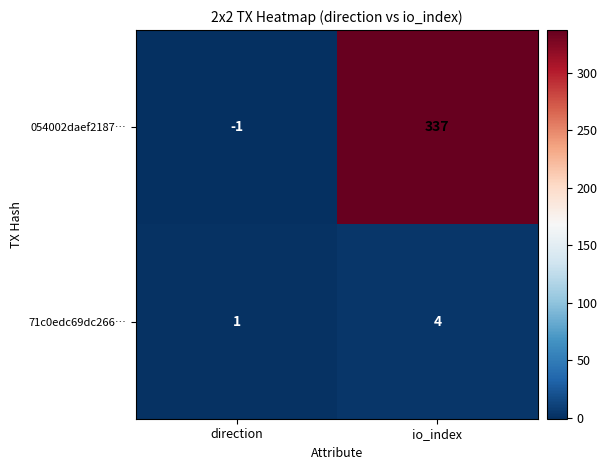

What is the difference between the highest and lowest values at io_index?

333